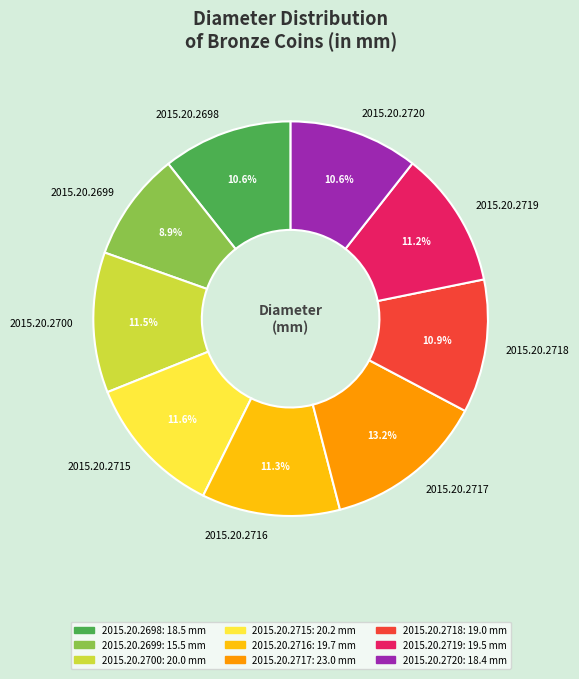

Is 2015.20.2699 the majority of the pie?

No